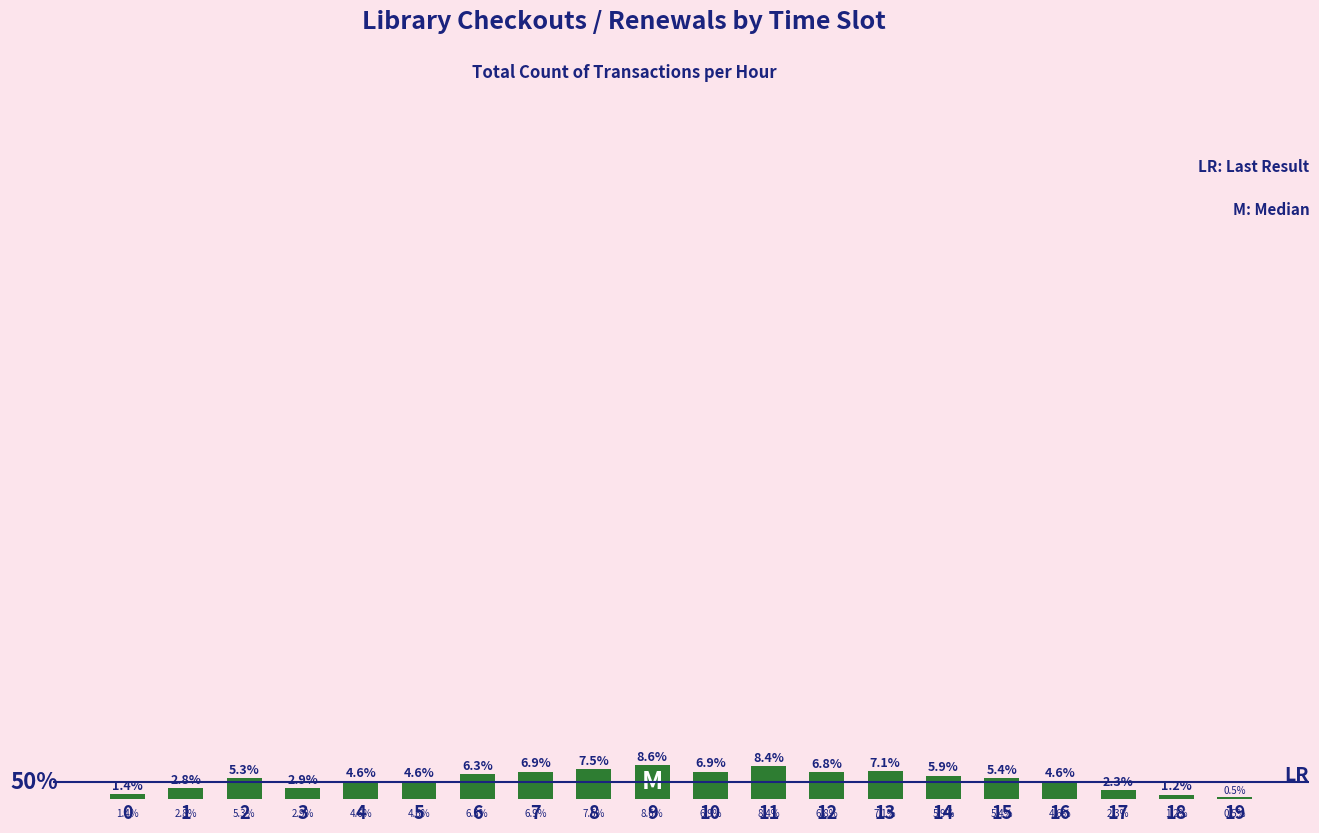

What is the approximate value at 16?

4.6